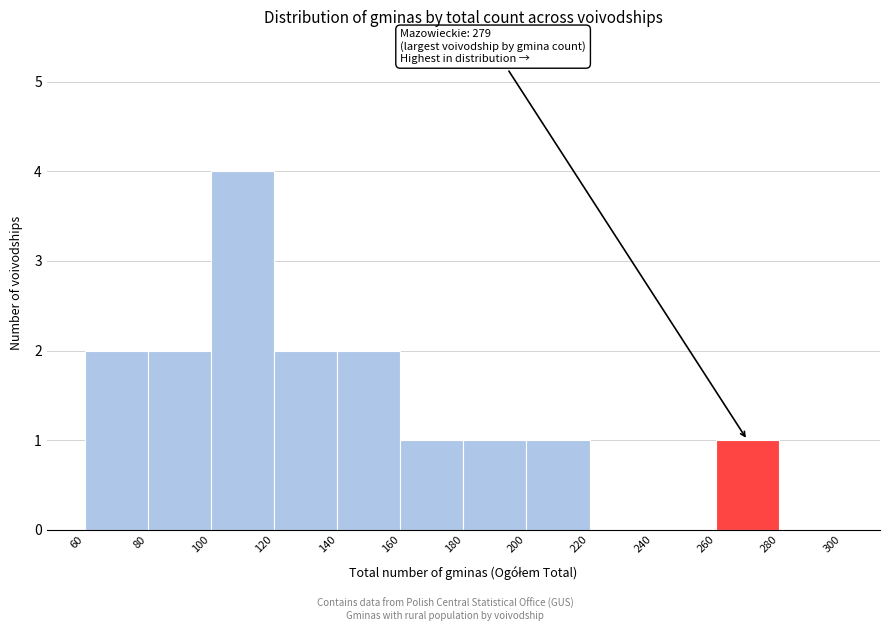

Which range on the x-axis has the tallest bar?

100 to 120